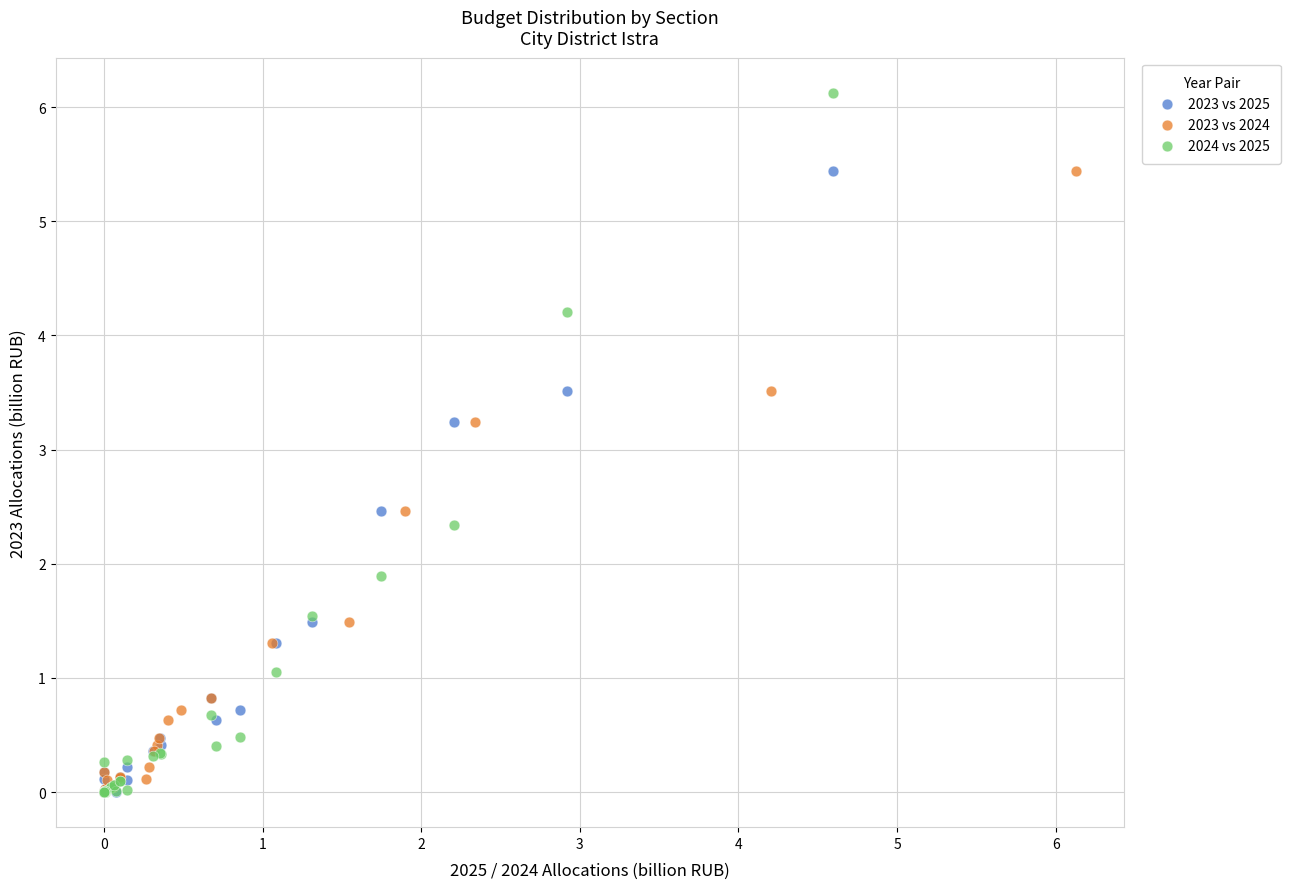

Which series contains the highest Y value?

2024 vs 2025